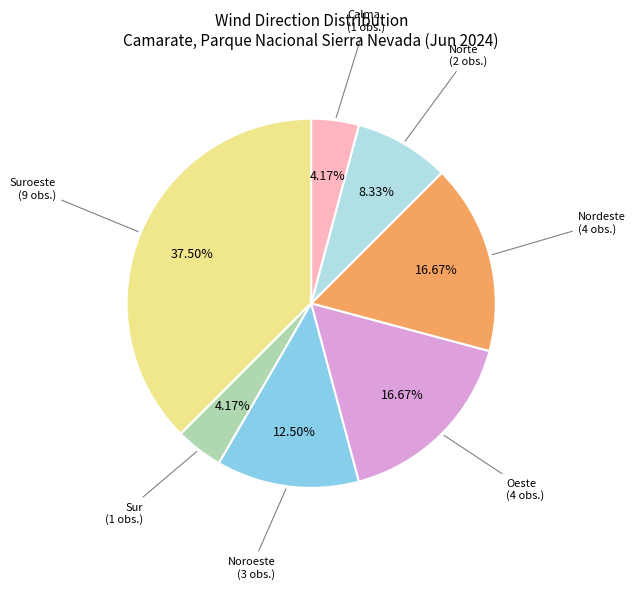

Is there a majority slice in this chart?

No